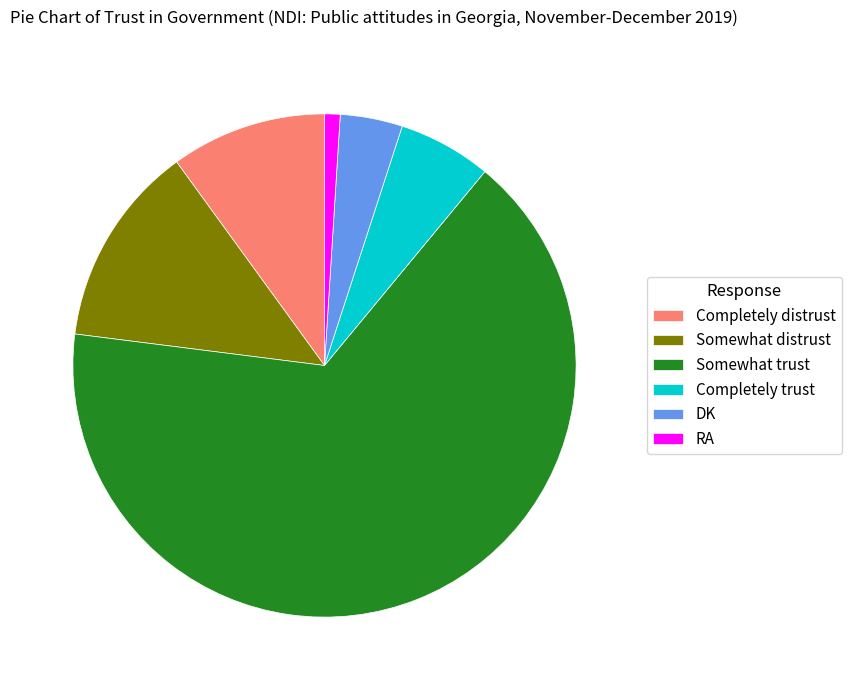

Does RA represent more than half of the total?

No